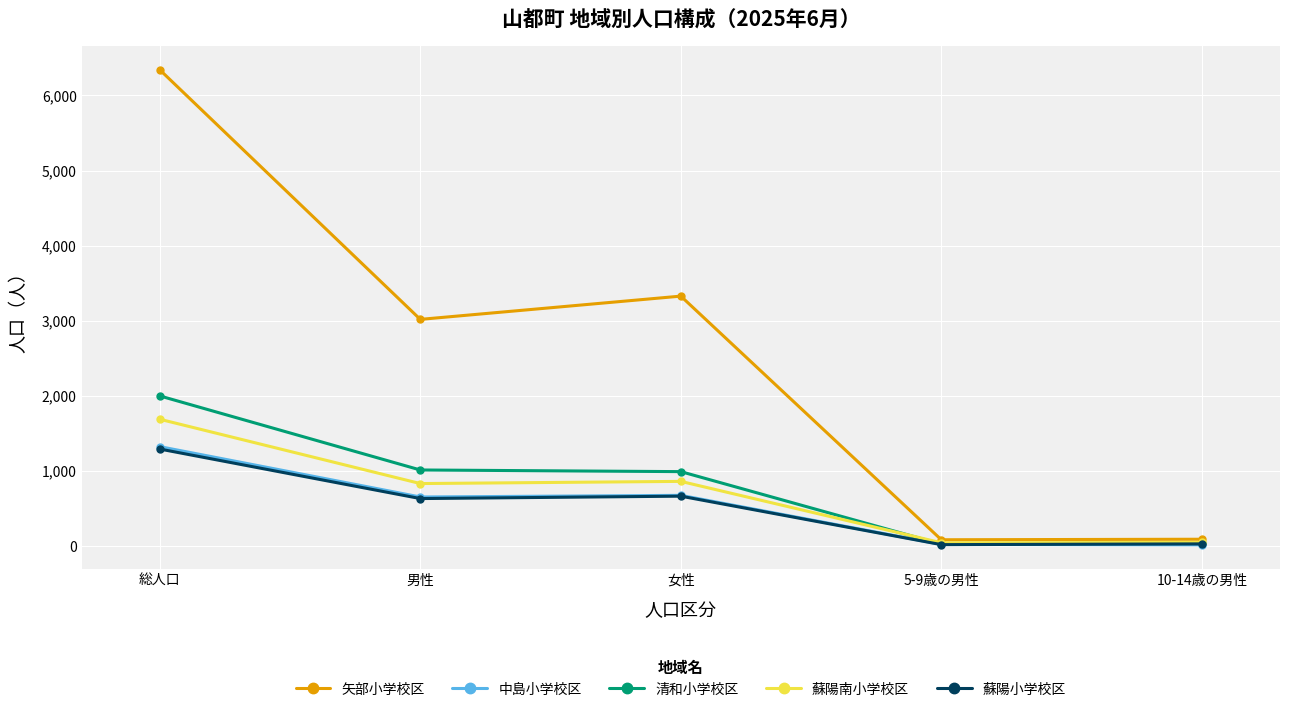

Read the 蘇陽小学校区 value at 5-9歳の男性.

14